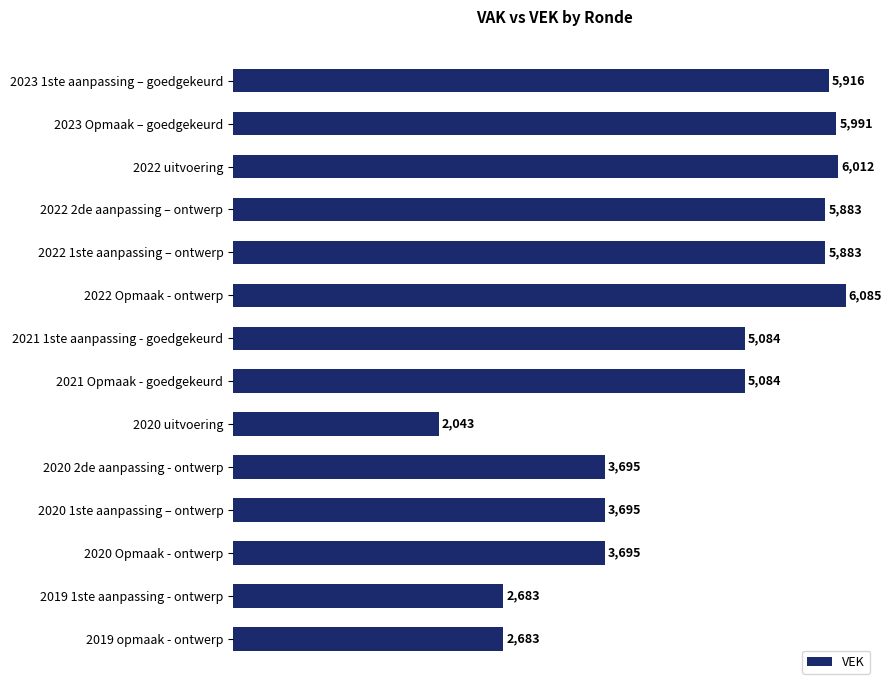

Read the value at 2020 uitvoering.

2043